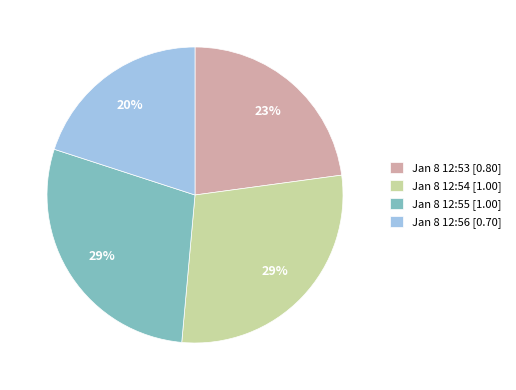

Combined, do Jan 8 12:56 [0.70] and Jan 8 12:54 [1.00] account for over 50%?

No